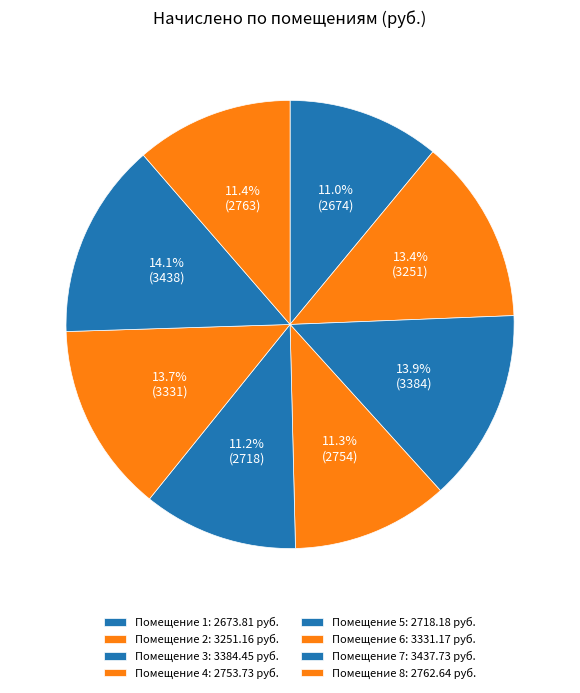

How many slices are in this pie chart?

8